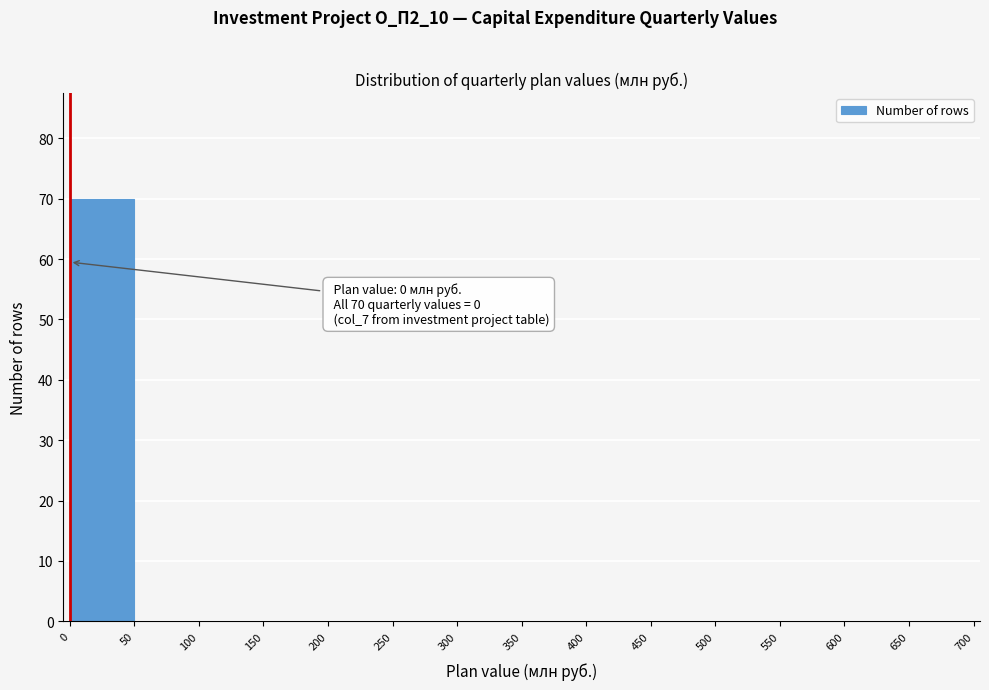

Which range on the x-axis has the tallest bar?

0 to 50